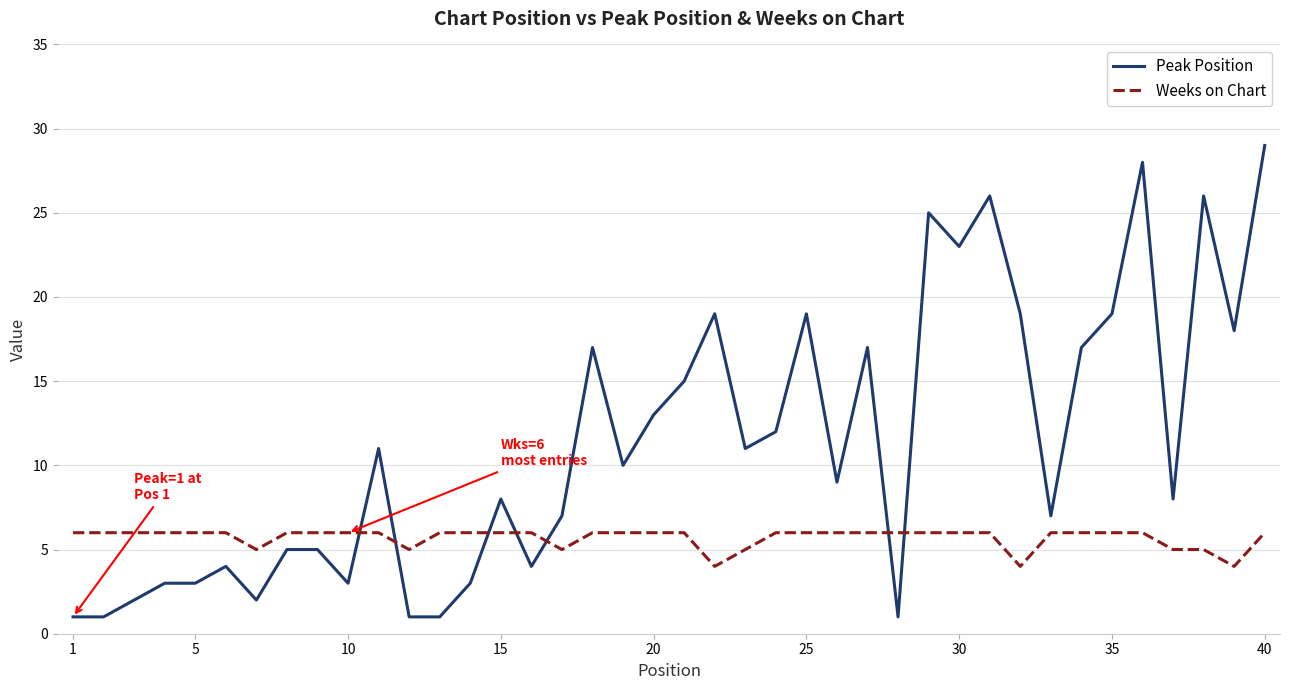

Reading right to left, extract all data points from this chart.

Peak Position: 29	18	26	8	28	19	17	7	19	26	23	25	1	17	9	19	12	11	19	15	13	10	17	7	4	8	3	1	1	11	3	5	5	2	4	3	3	2	1	1
Weeks on Chart: 6	4	5	5	6	6	6	6	4	6	6	6	6	6	6	6	6	5	4	6	6	6	6	5	6	6	6	6	5	6	6	6	6	5	6	6	6	6	6	6